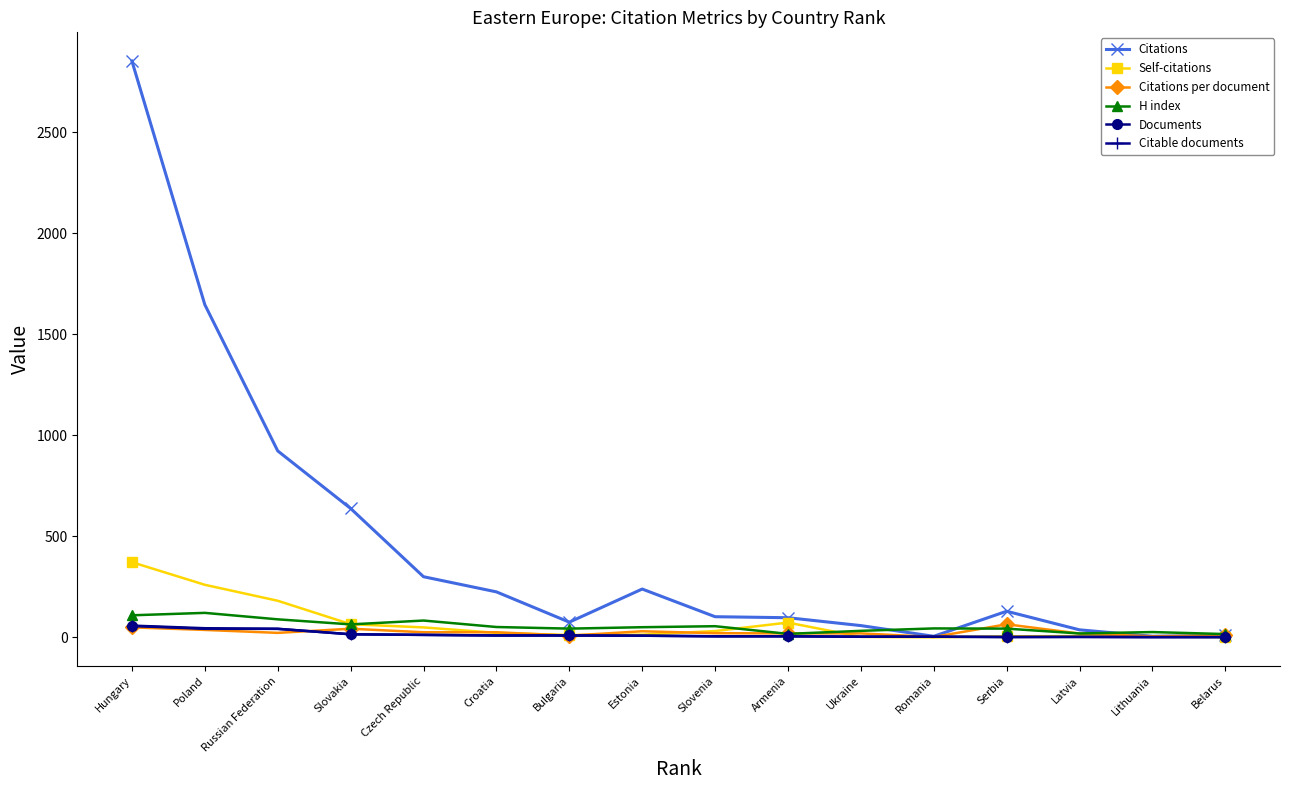

How many values in the Documents series are below 8?

8